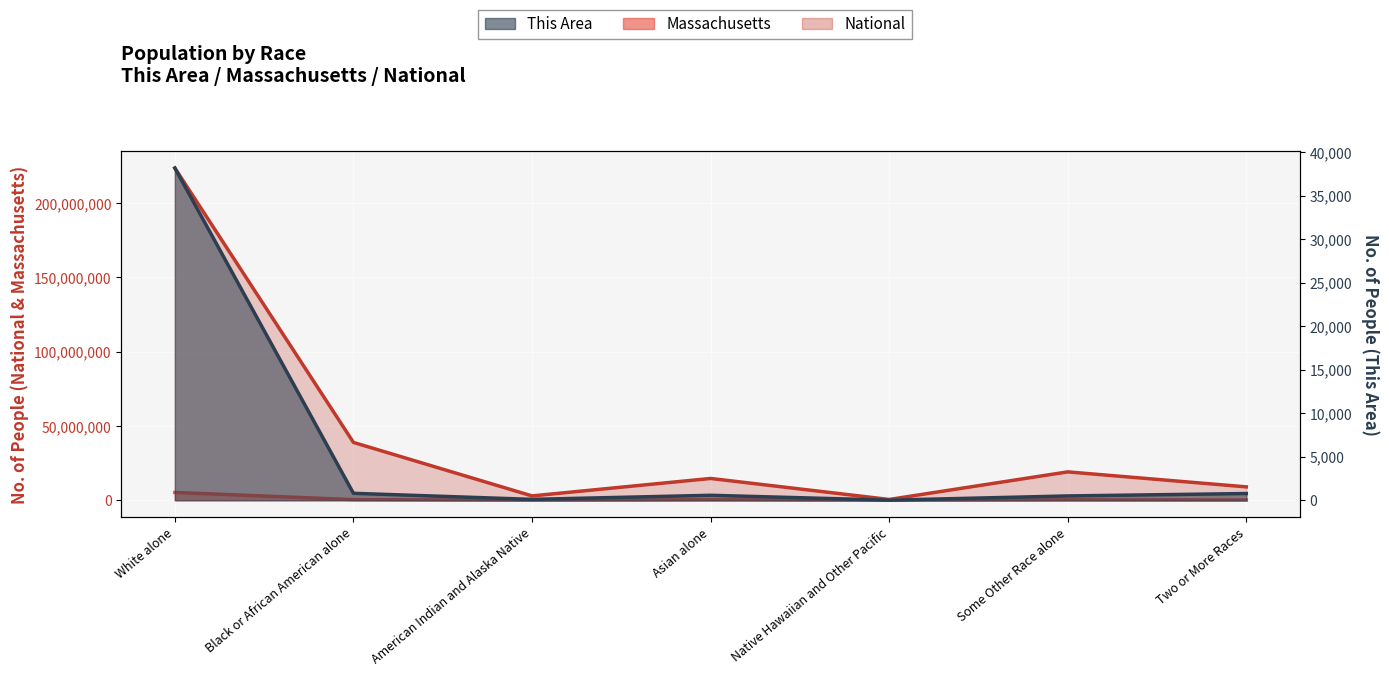

What is the label of the 7th point from the left?

Two or More Races